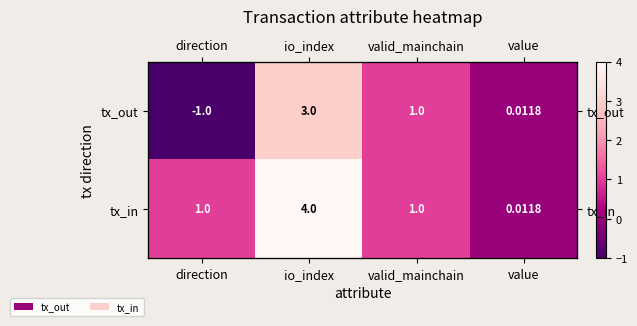

At which label is tx_out closest to 1?

valid_mainchain